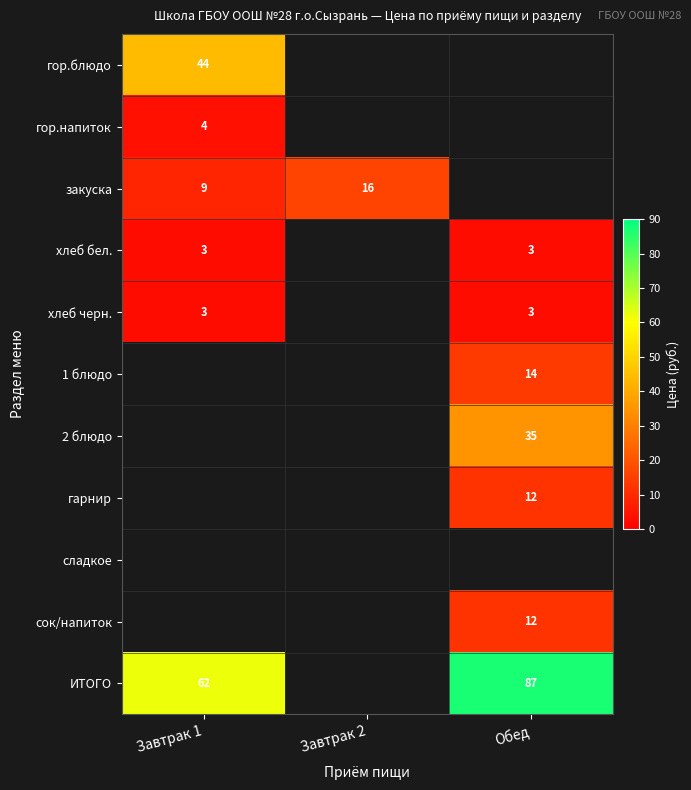

At how many categories does at least one series exceed 86?

1